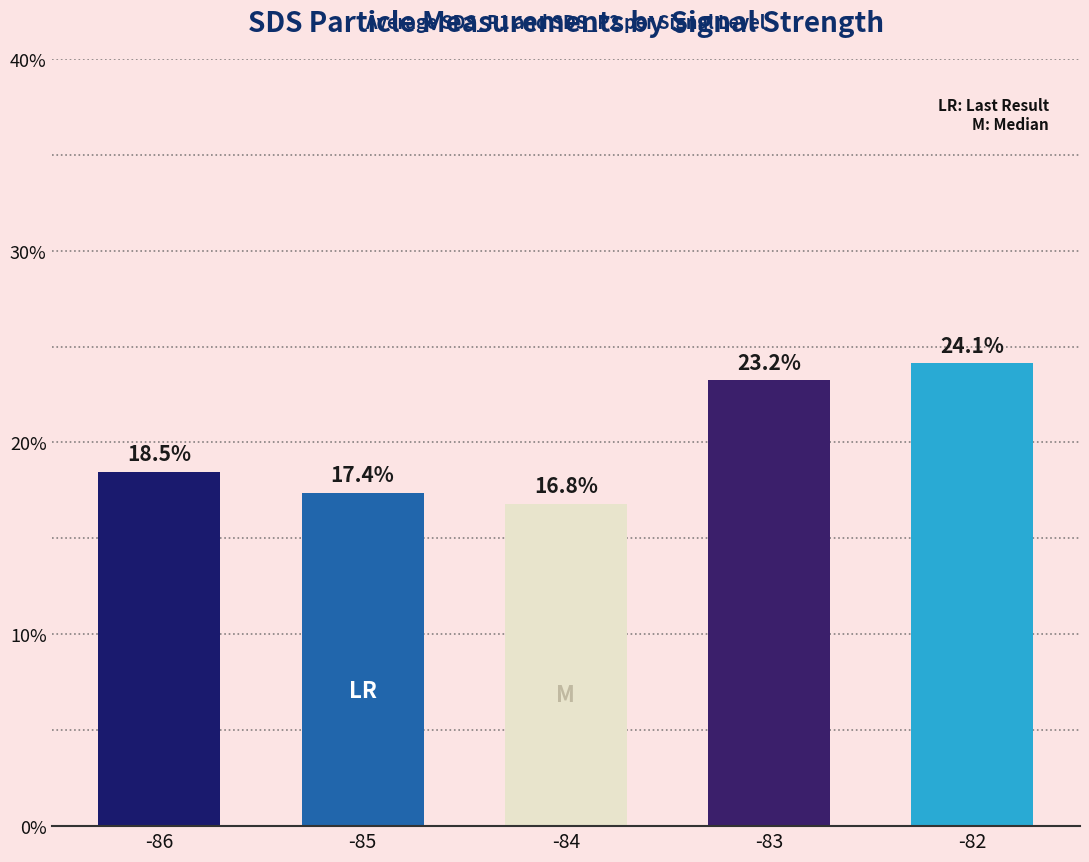

Reading left to right, extract all data points from this chart.

18.5	17.4	16.8	23.2	24.1